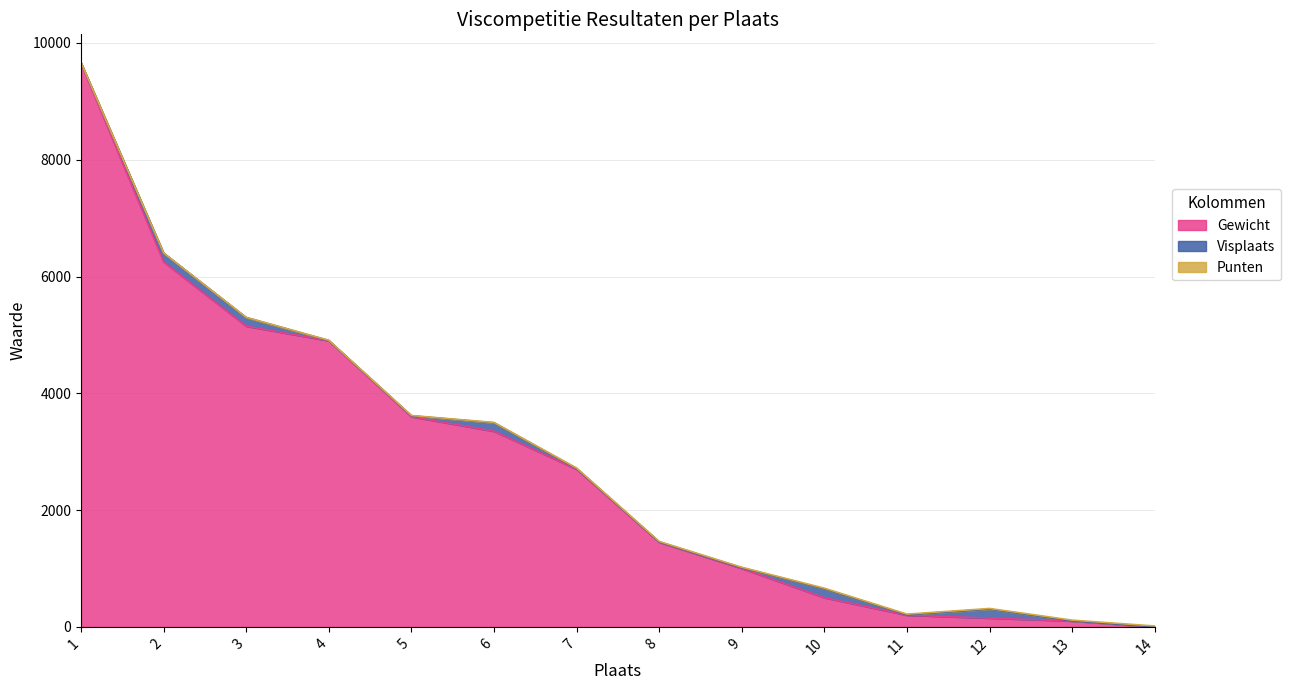

Which category has the highest value across all series?

1